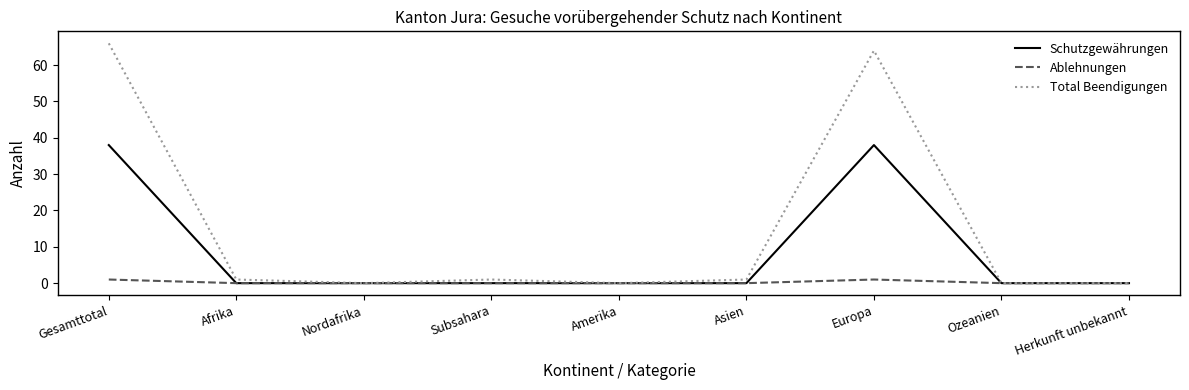

Where is the first local maximum for Total Beendigungen?

Subsahara